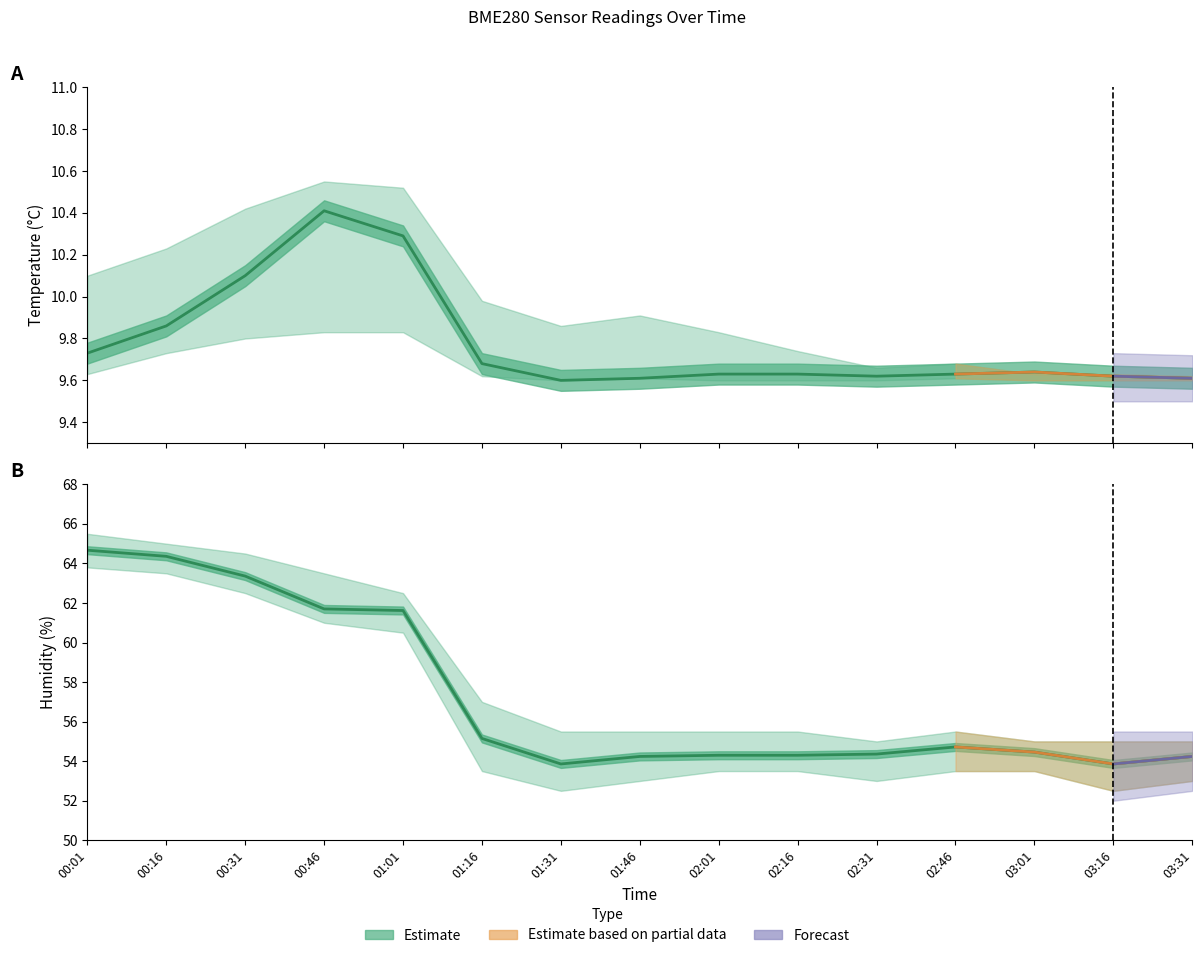

At which category does BME280_temperature reach its first local valley?

01:31